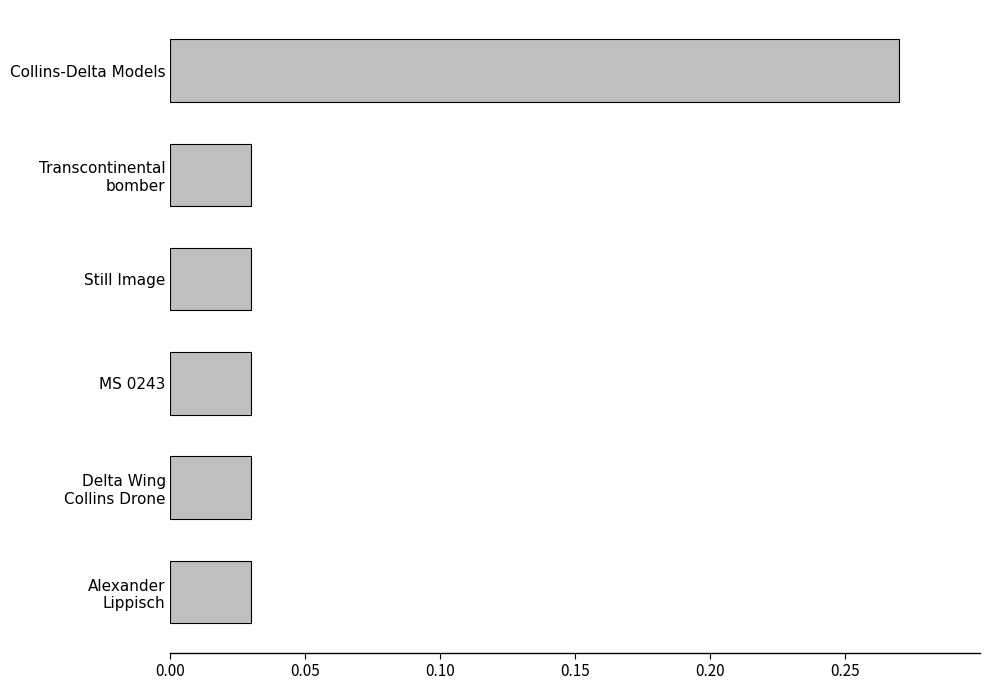

What is the difference between the maximum and minimum values?

0.2